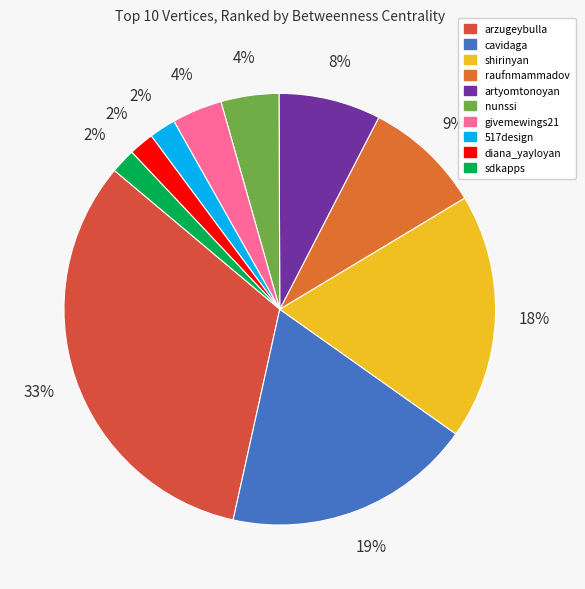

To the nearest percent, what is the difference between the nunssi and arzugeybulla slice percentages?

28%